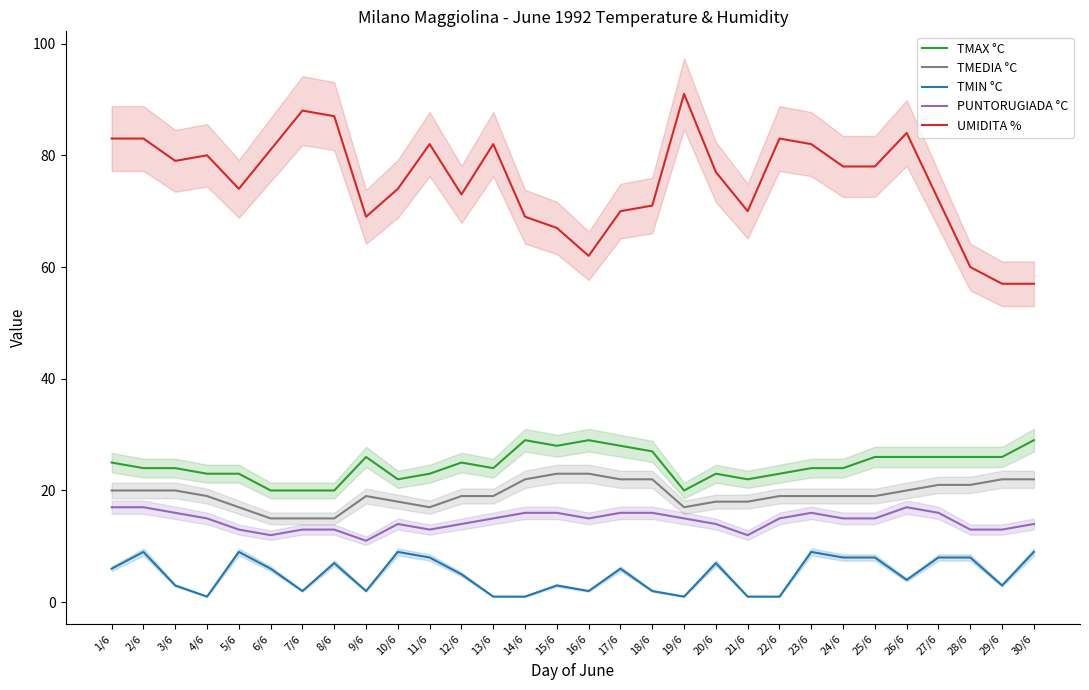

True or false: UMIDITA % and TMEDIA °C intersect in this chart.

False